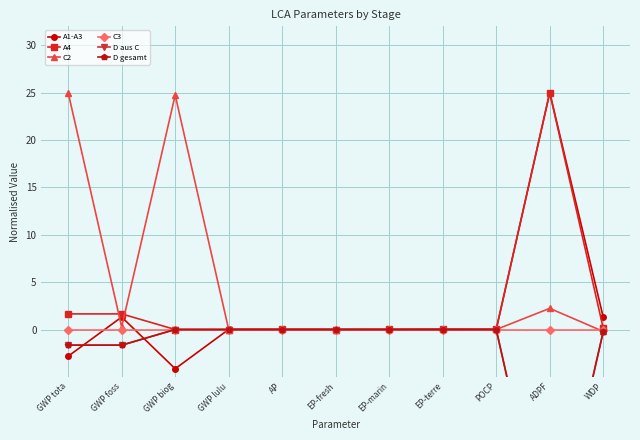

How many lines are shown in the chart?

6